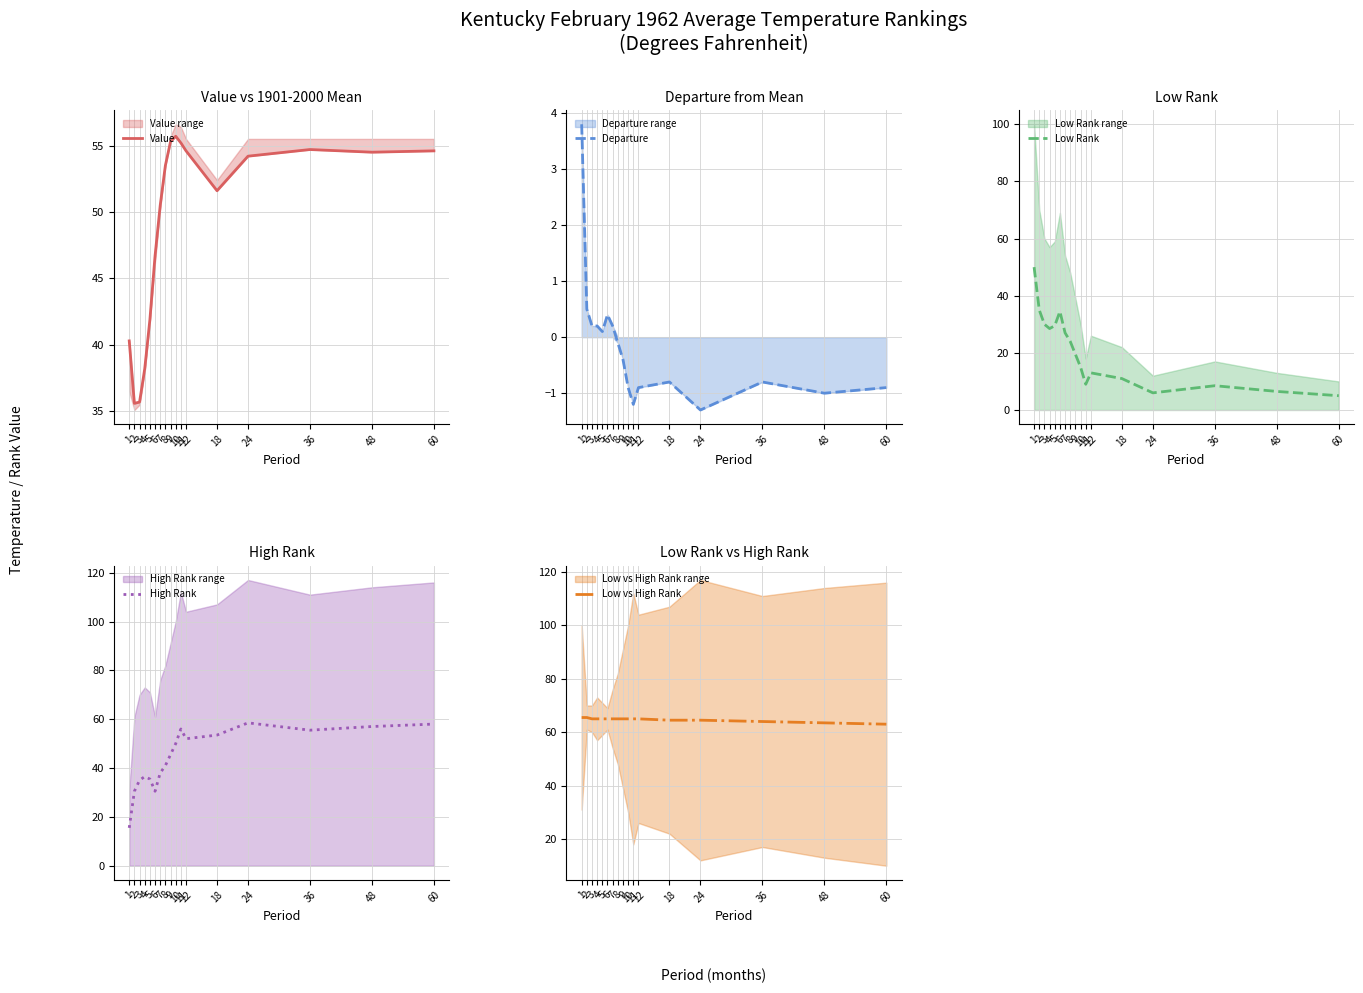

Is the value of Low vs High Rank at 10 greater than the value of High Rank at 1?

Yes